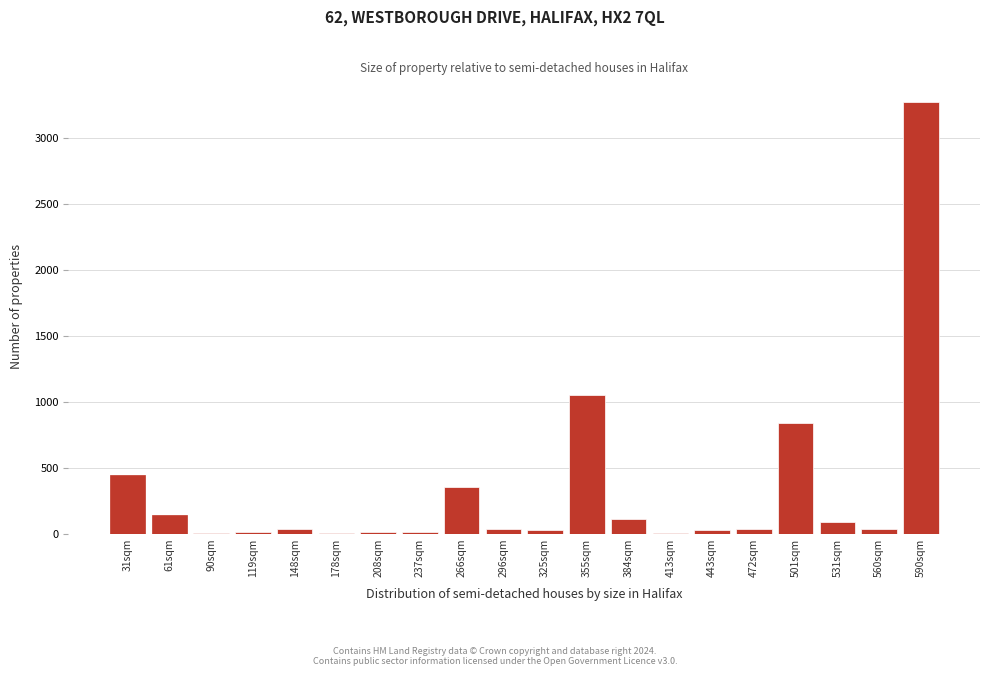

What is the sum of all values?

6524